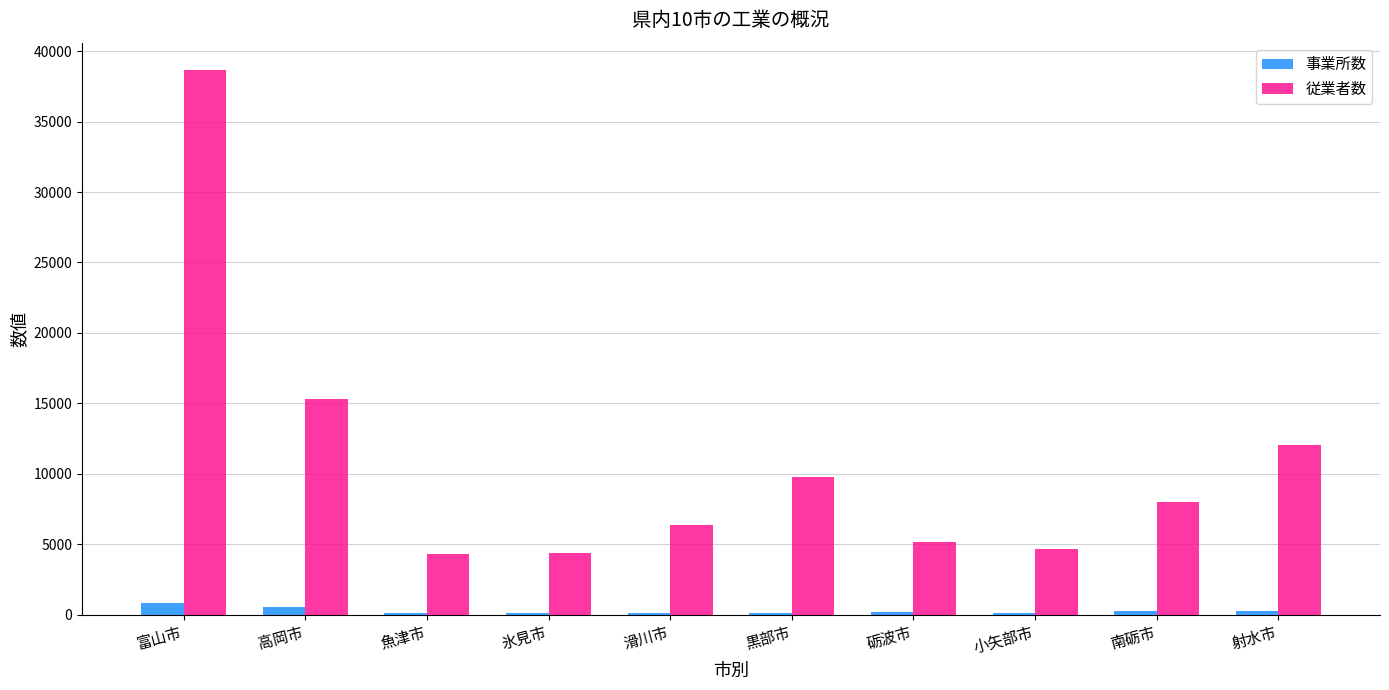

True or false: 従業者数 has a value of 18861 at 射水市.

False